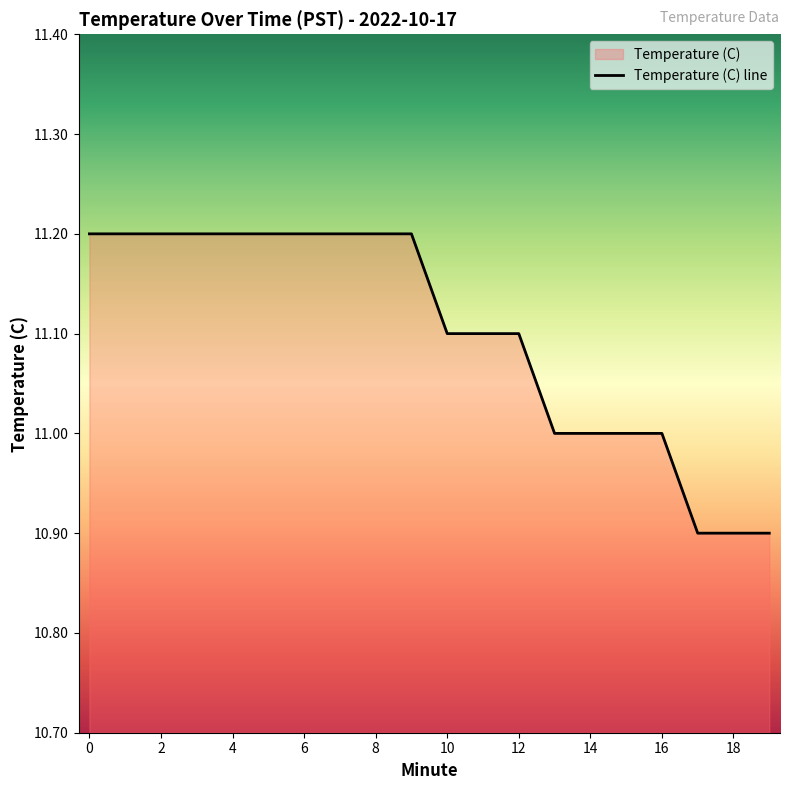

List the labels in order of value, largest first.

0, 1, 2, 3, 4, 5, 6, 7, 8, 9, 10, 11, 12, 13, 14, 15, 16, 17, 18, 19